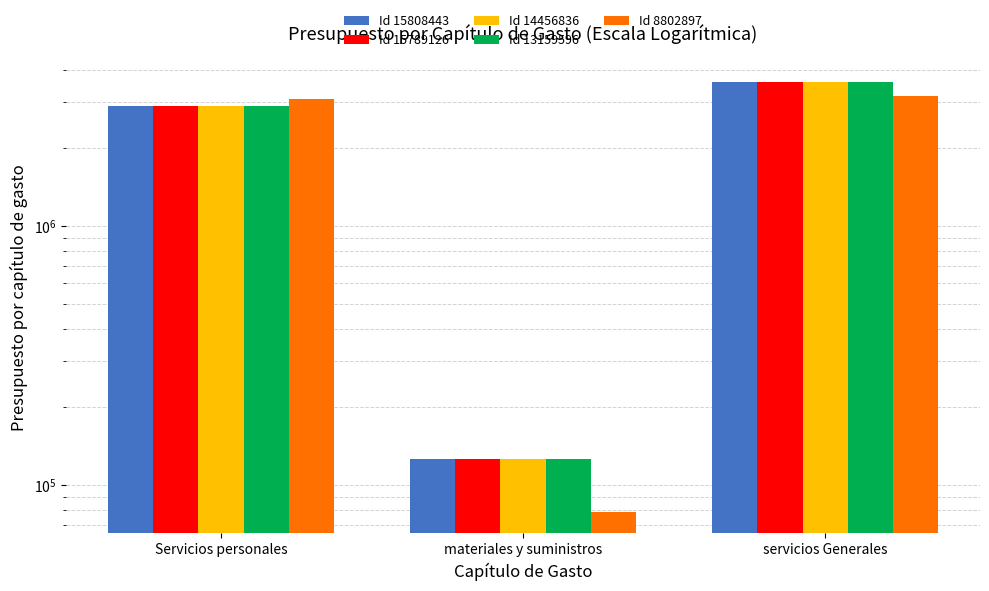

Reading left to right, extract all data points from this chart.

Id 15808443: Servicios personales=2899999	materiales y suministros=125283	servicios Generales=3606926
Id 15789126: Servicios personales=2899999	materiales y suministros=125283	servicios Generales=3606926
Id 14456836: Servicios personales=2899999	materiales y suministros=125283	servicios Generales=3606926
Id 13159596: Servicios personales=2899999	materiales y suministros=125283	servicios Generales=3606926
Id 8802897: Servicios personales=3104035	materiales y suministros=78500	servicios Generales=3184997